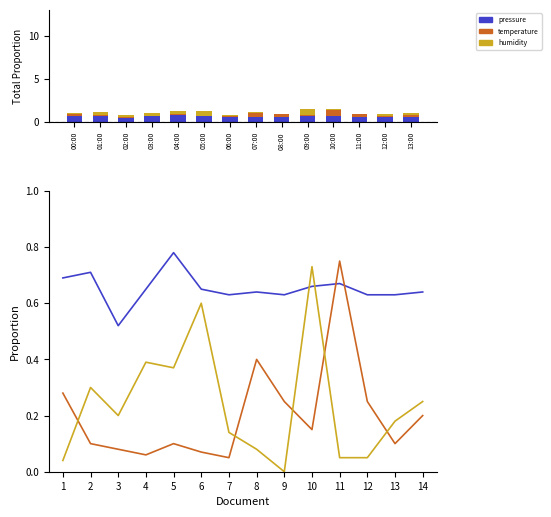

How many bars are there in total?

42